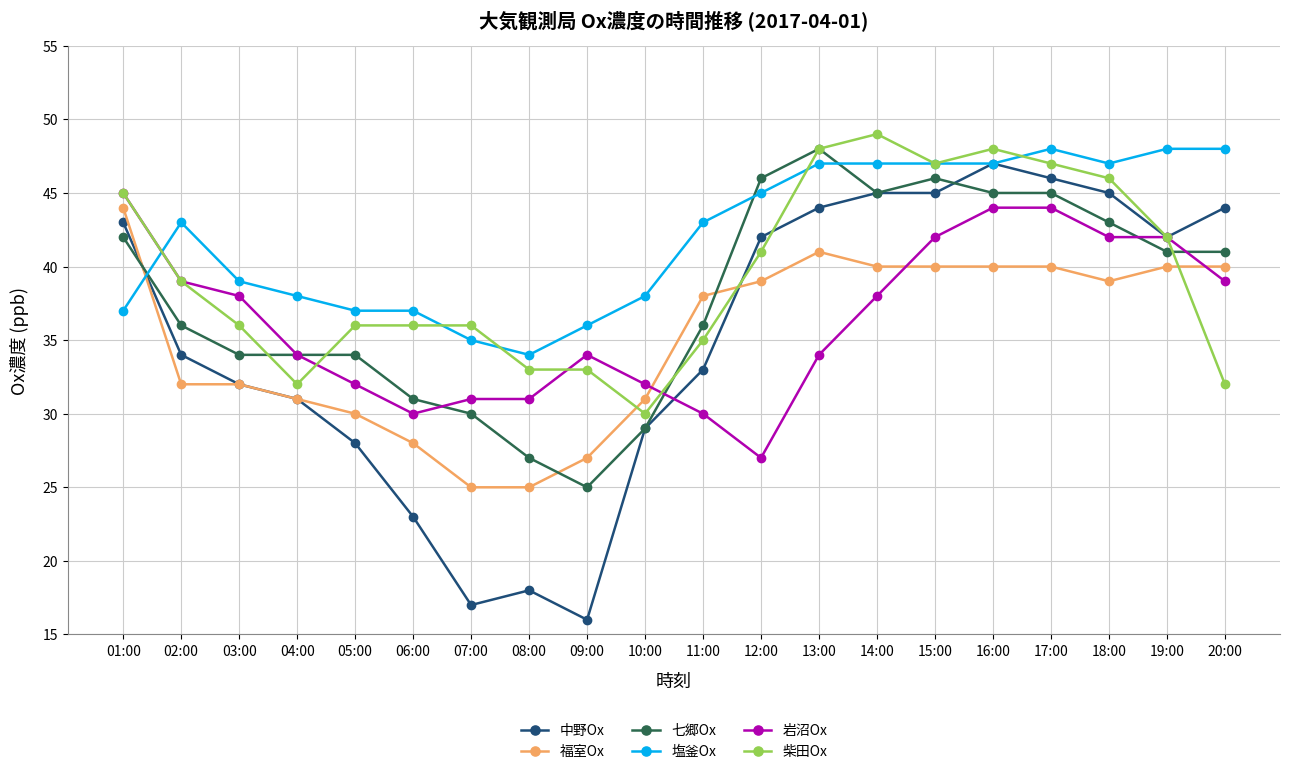

Does the chart display data point markers on the line(s)?

Yes